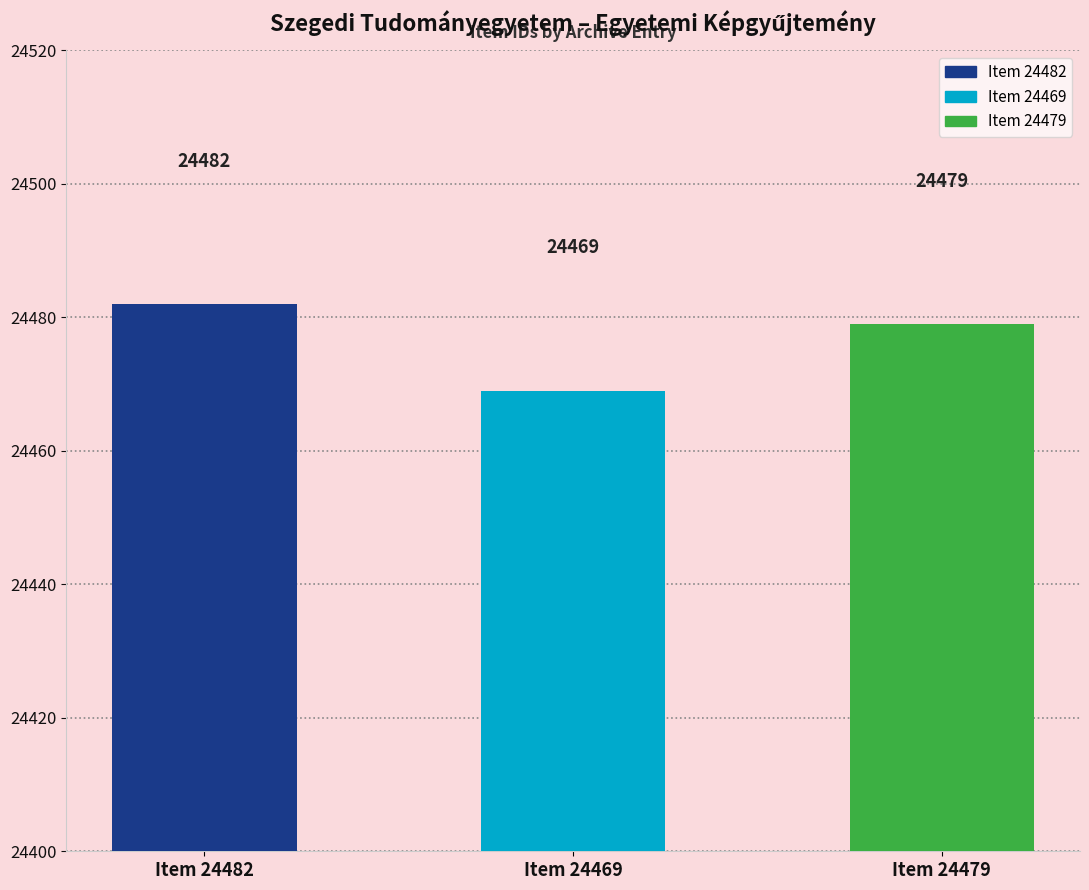

Reading left to right, extract all data points from this chart.

Item 24482=24482	Item 24469=24469	Item 24479=24479